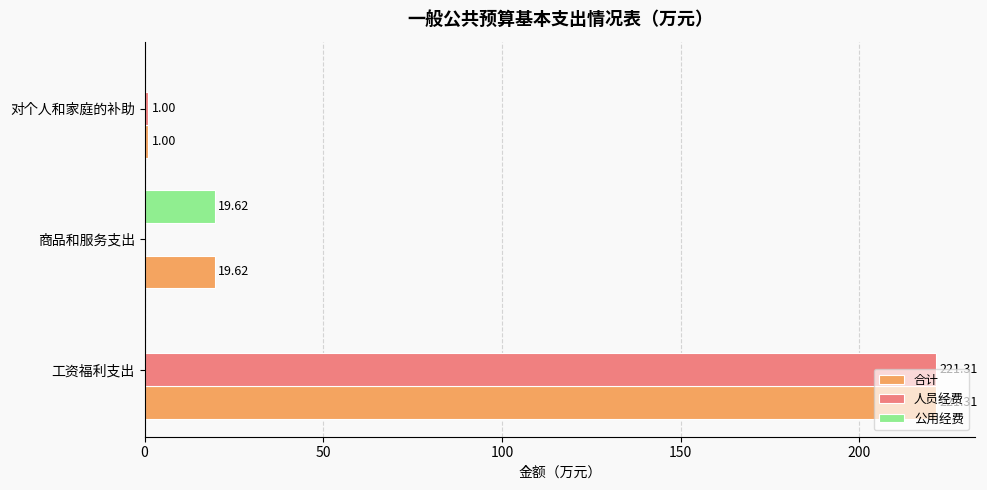

Where is 合计 nearest to the value 111?

商品和服务支出